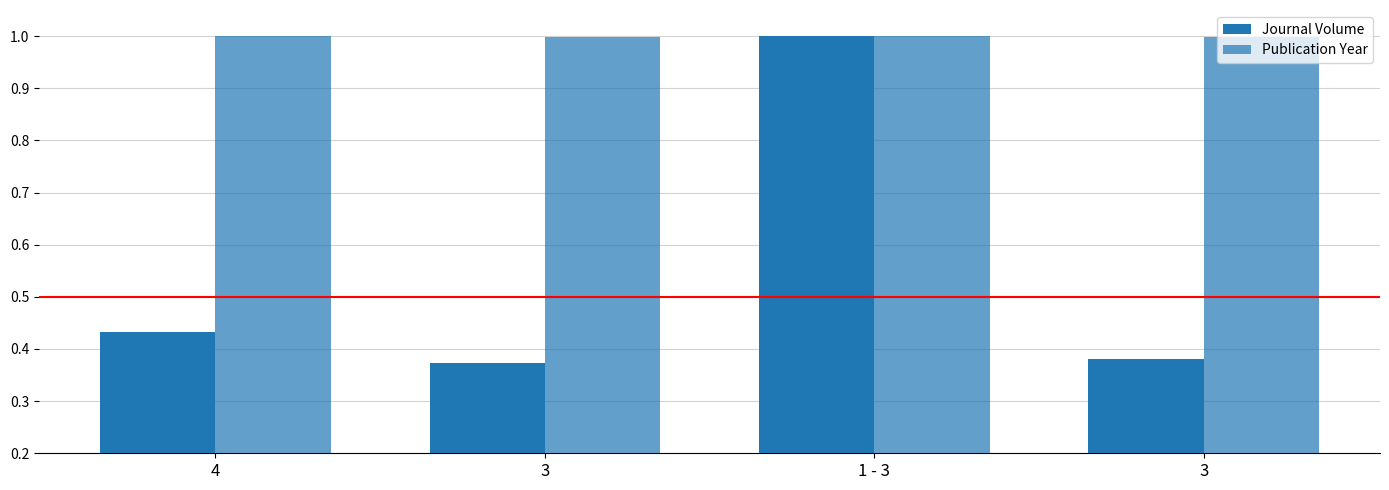

How many data points does each series have?

4